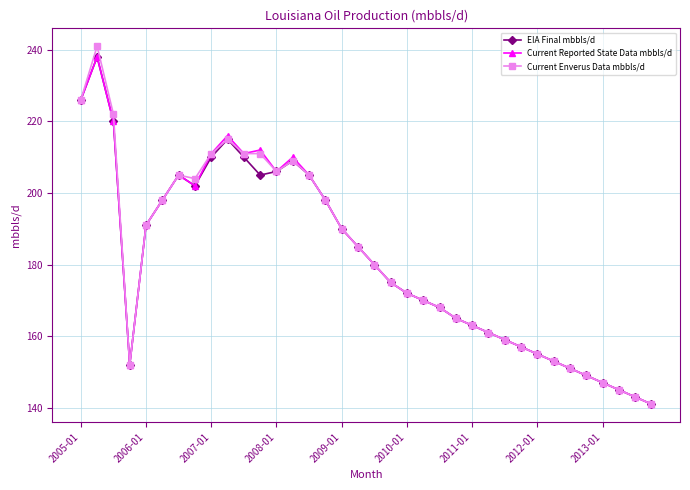

Reading left to right, extract all data points from this chart.

EIA Final mbbls/d: 226	238	220	152	191	198	205	202	210	215	210	205	206	209	205	198	190	185	180	175	172	170	168	165	163	161	159	157	155	153	151	149	147	145	143	141
Current Reported State Data mbbls/d: 226	238	220	152	191	198	205	202	211	216	211	212	206	210	205	198	190	185	180	175	172	170	168	165	163	161	159	157	155	153	151	149	147	145	143	141
Current Enverus Data mbbls/d: 226	241	222	152	191	198	205	204	211	215	211	211	206	209	205	198	190	185	180	175	172	170	168	165	163	161	159	157	155	153	151	149	147	145	143	141